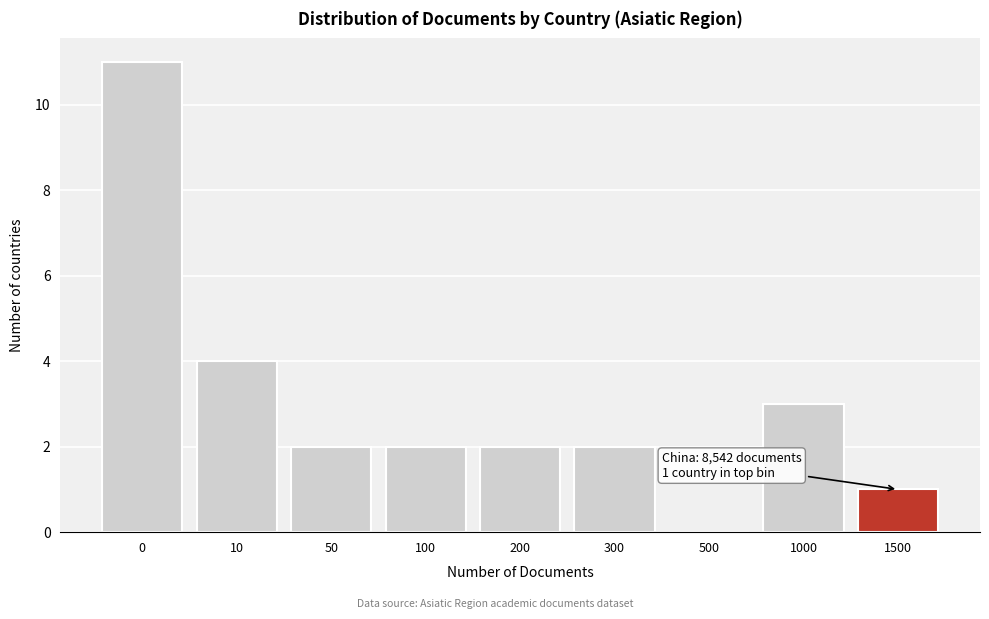

What is the sum of all values?

27